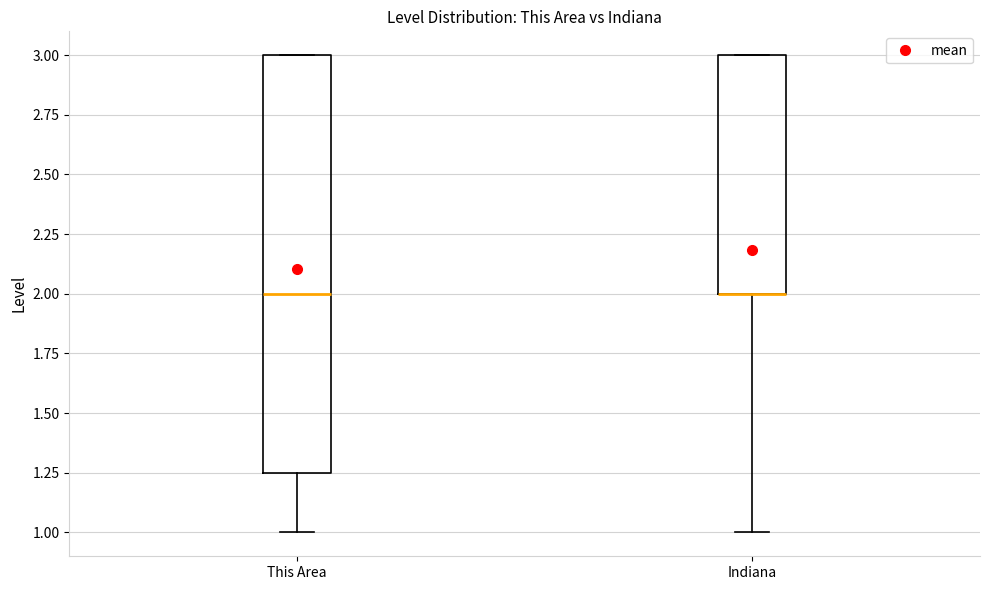

Where is the upper edge of the box for This Area on the y-axis? The values are not printed on the chart, so give them approximately, as read against the axis.

3.00